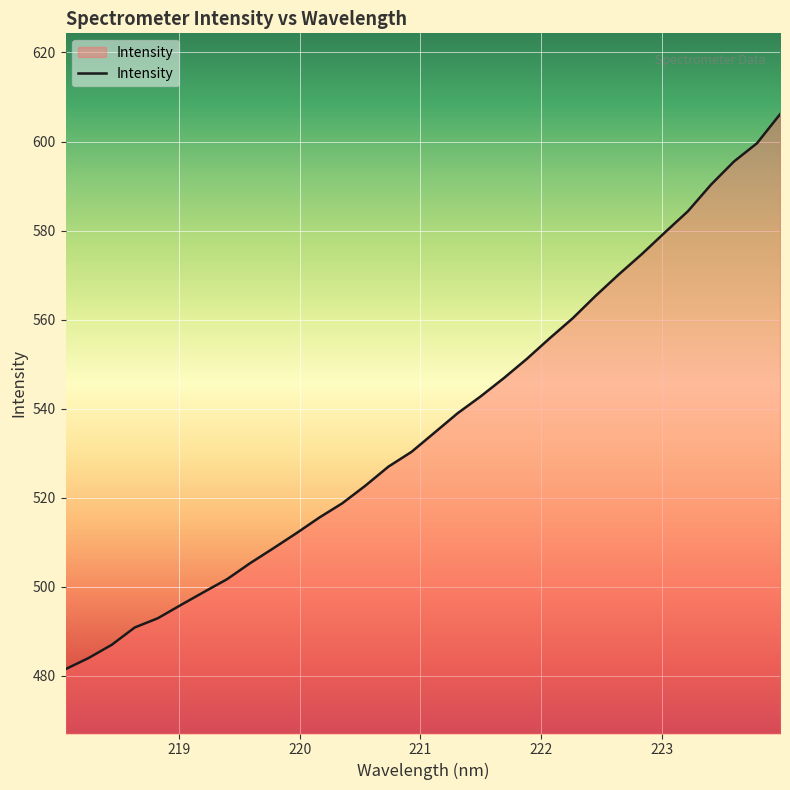

What is the minimum value shown in the chart?

481.5